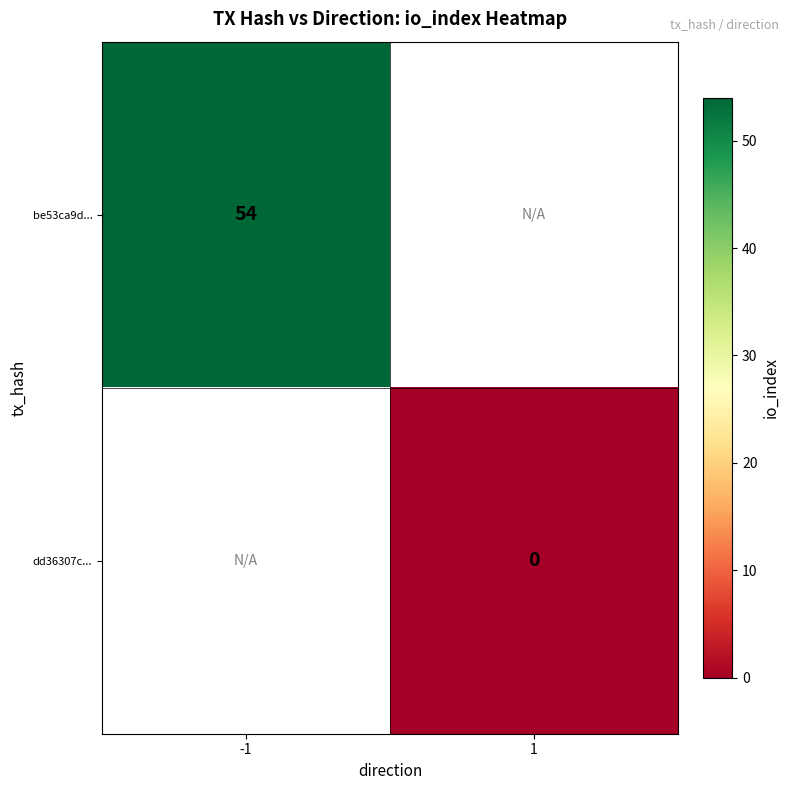

The value of be53ca9d... at -1 is 54. True or false?

True